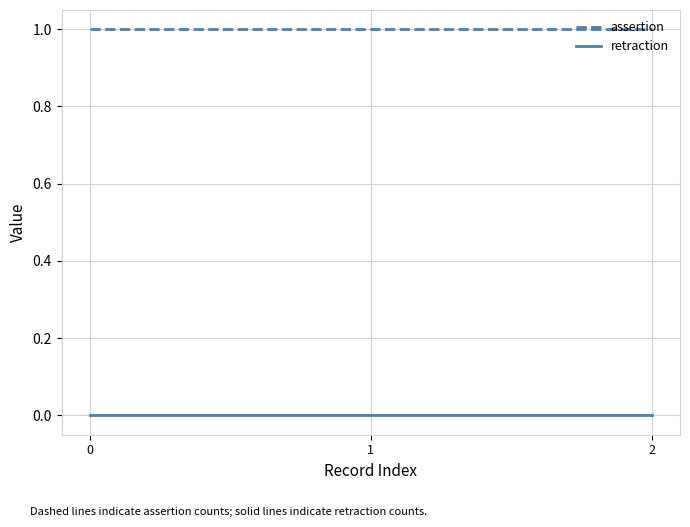

Is the value of retraction at 0 greater than the value of assertion at 0?

No